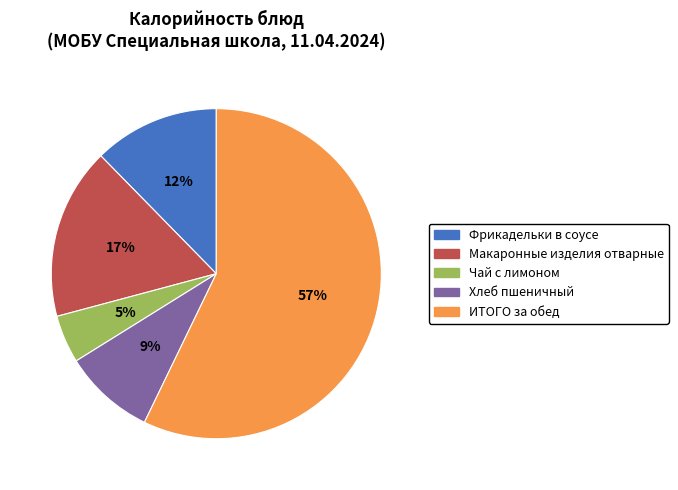

Is it true that Чай с лимоном is 15% of the pie?

False